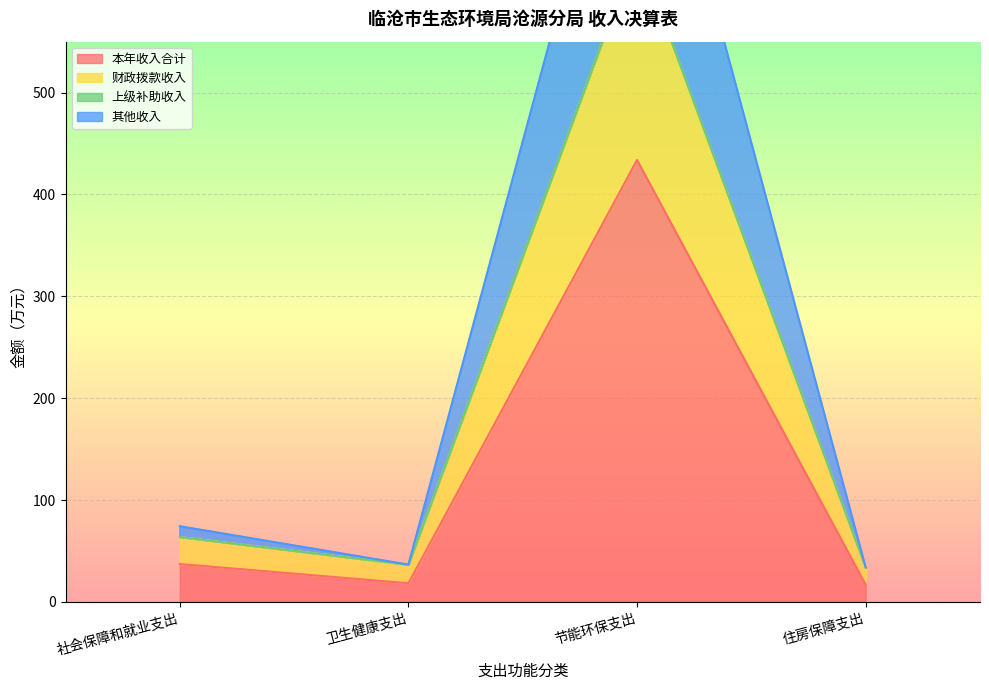

In 本年收入合计, how many points are lower than both neighbors (excluding endpoints)?

1